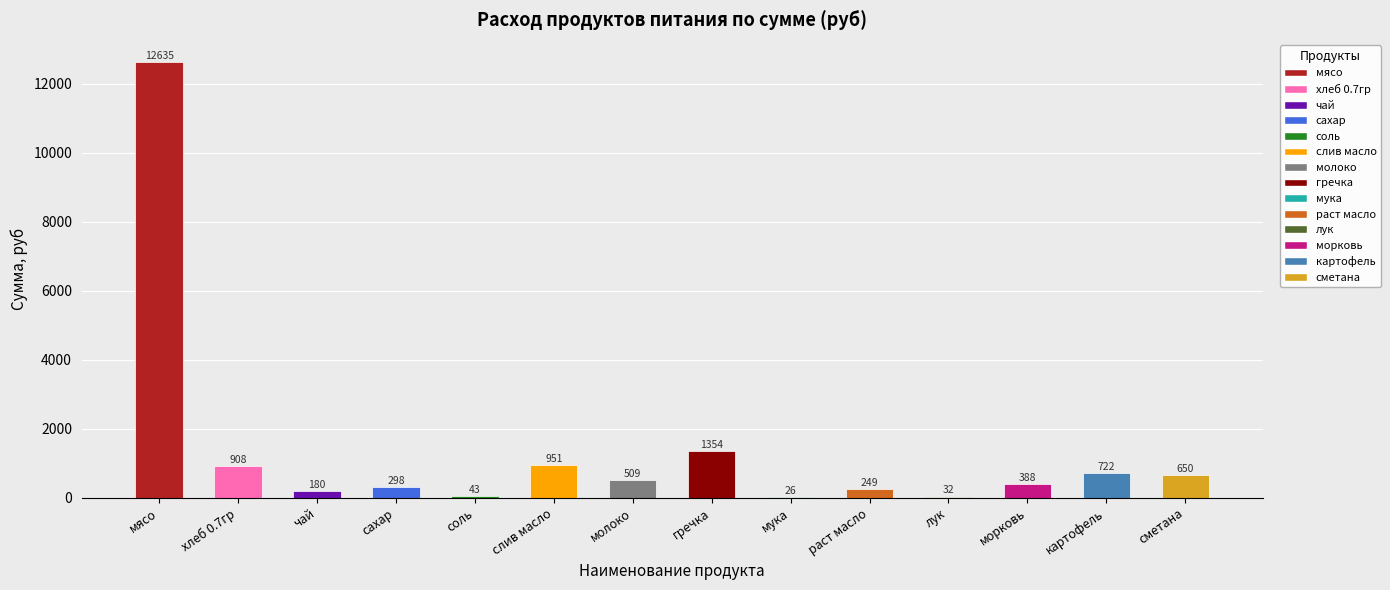

Read the value at гречка.

1353.8